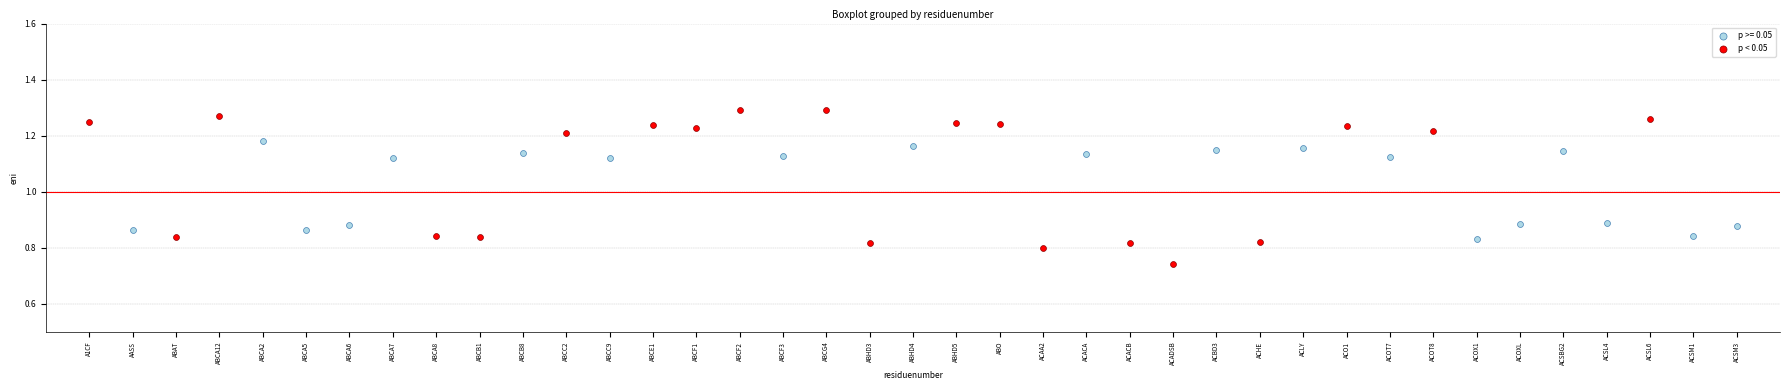

Which series contains the highest Y value?

p < 0.05